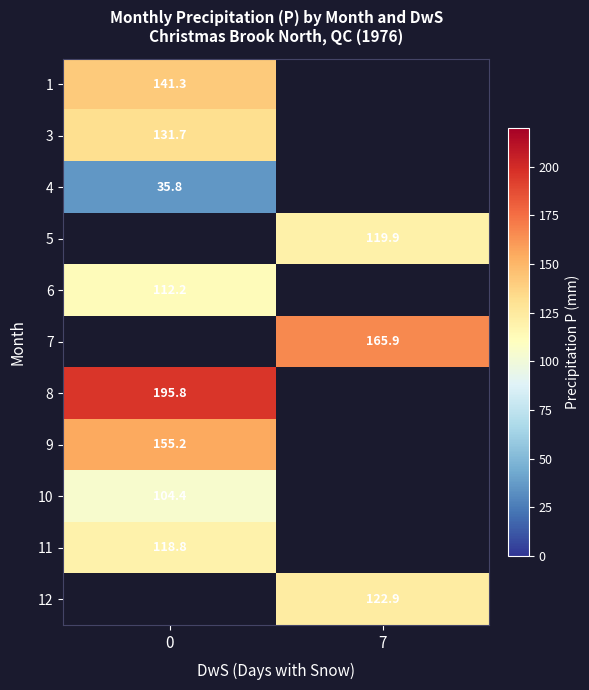

How many series are shown in this chart?

11